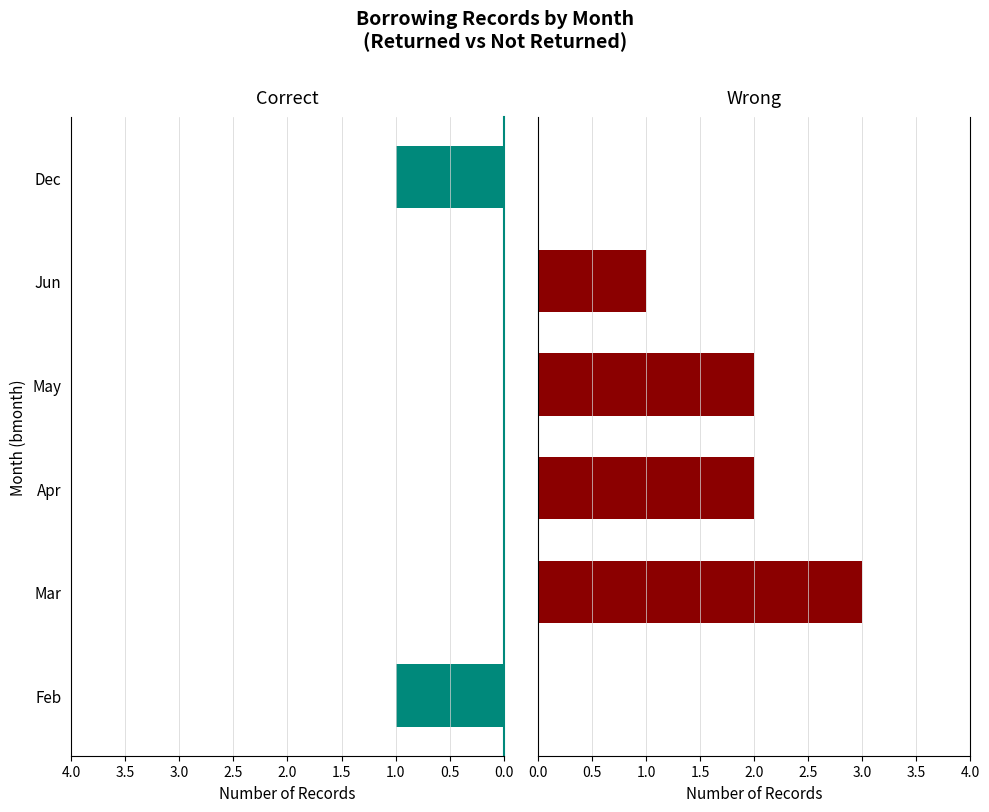

What are all the series names shown in the legend?

Correct, Wrong